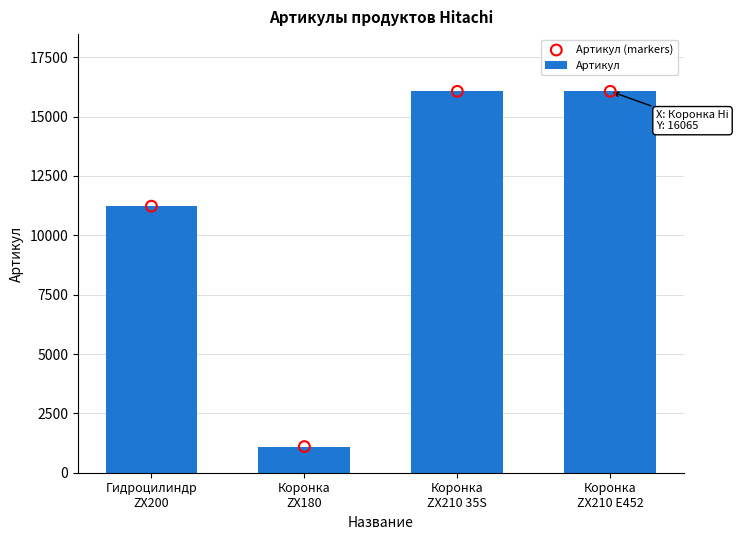

What is the total value across all series at Коронка
ZX180?

2202